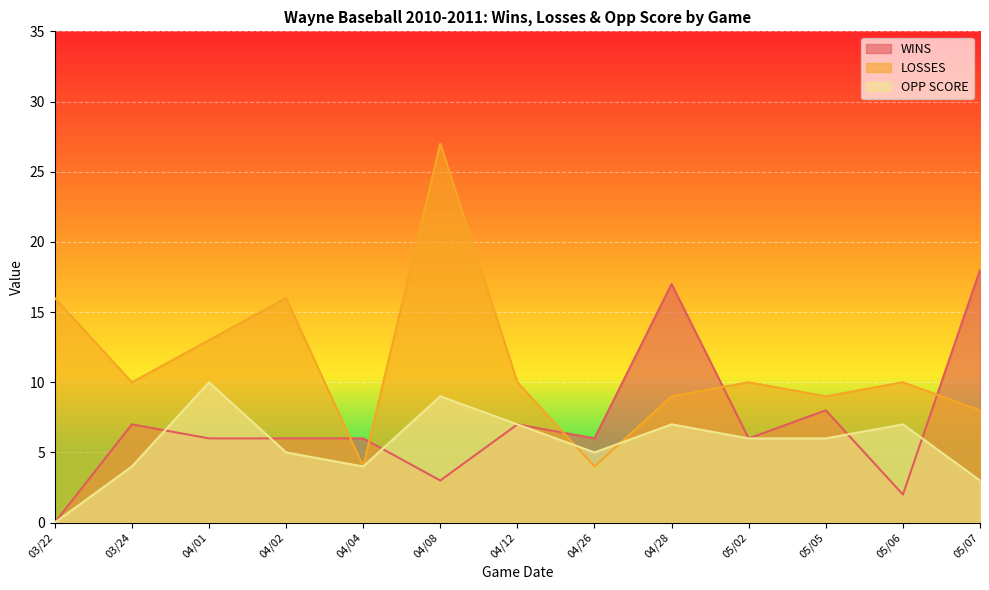

Is the value of WINS at 04/04 greater than the value of OPP SCORE at 04/08?

No